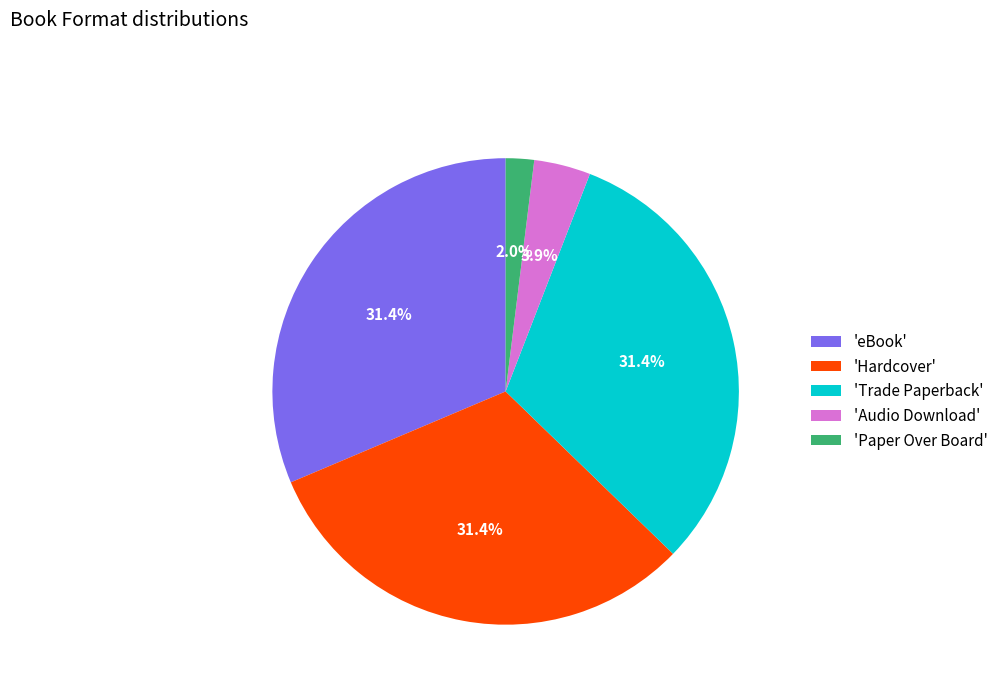

Between 'Paper Over Board' and 'eBook', which is larger?

'eBook'